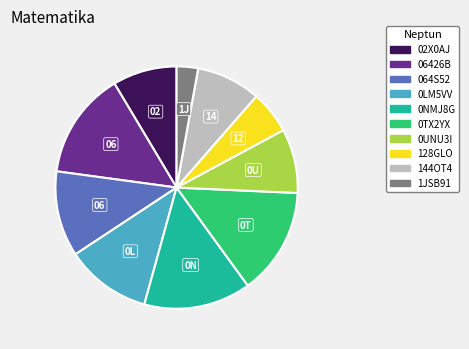

Does 0UNU3I account for over 50% of the chart?

No